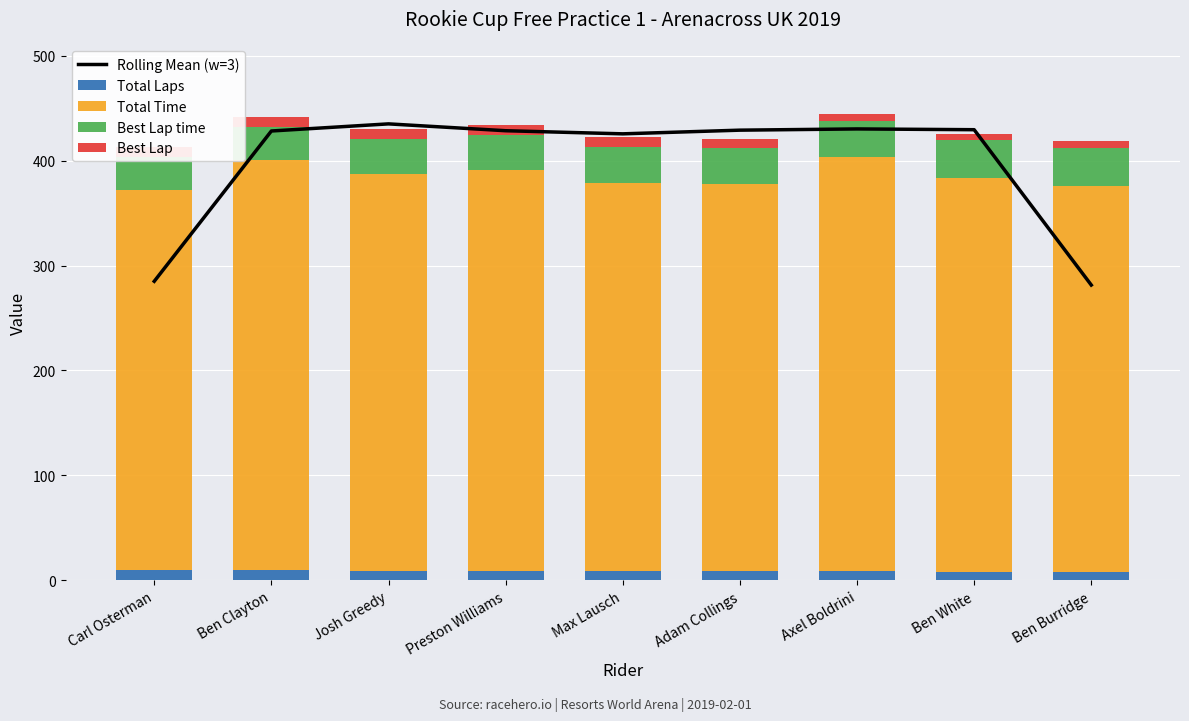

Which has a higher value, Ben White or Ben Burridge?

Ben White